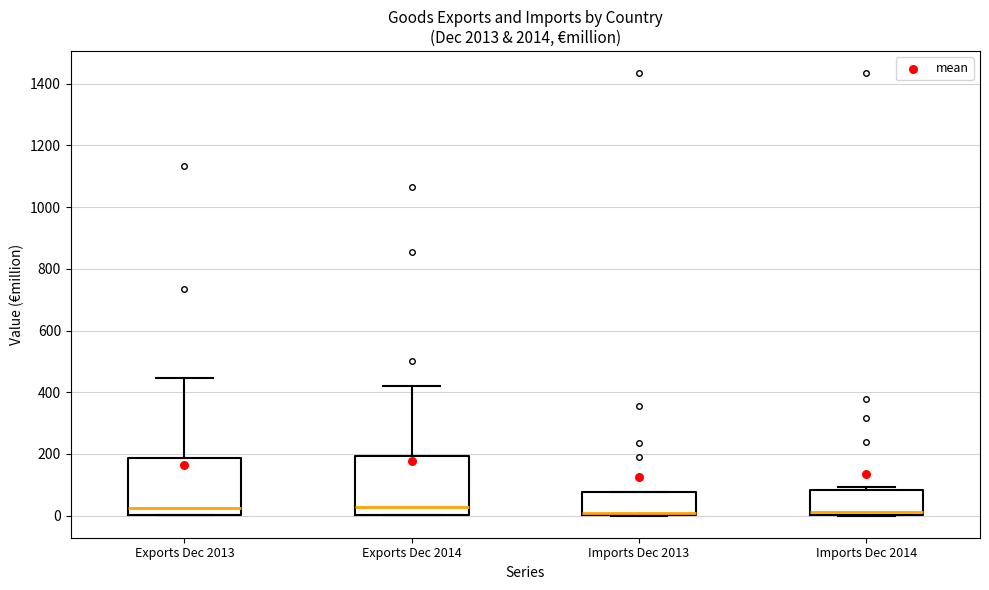

Reading left to right, read every box against the y-axis: the position of its median line, the range the box covers, and the ends of its whiskers. The values are not printed on the chart, so give them approximately, as read against the axis.

Exports Dec 2013: median 20, box 0 to 180, whiskers 0 to 440
Exports Dec 2014: median 20, box 0 to 200, whiskers 0 to 420
Imports Dec 2013: median 0 (just above the box's lower edge), box 0 to 80, whiskers 0 to 80
Imports Dec 2014: median 20, box 0 to 80, whiskers 0 to 100